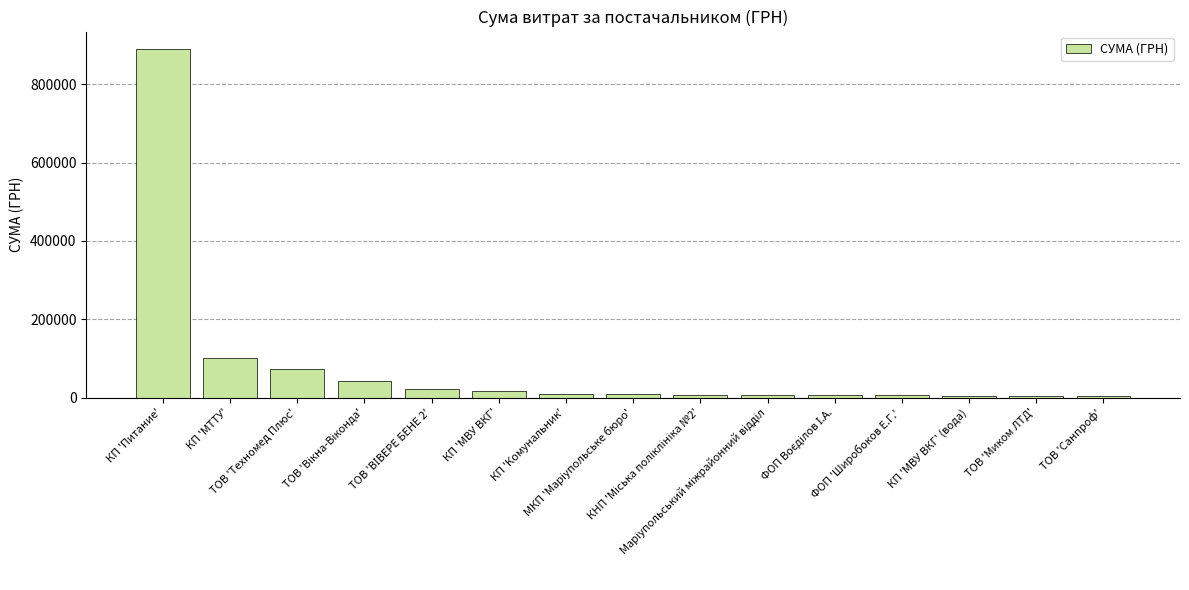

Is it true that the value at ТОВ 'Миком ЛТД' is 3246.0?

True